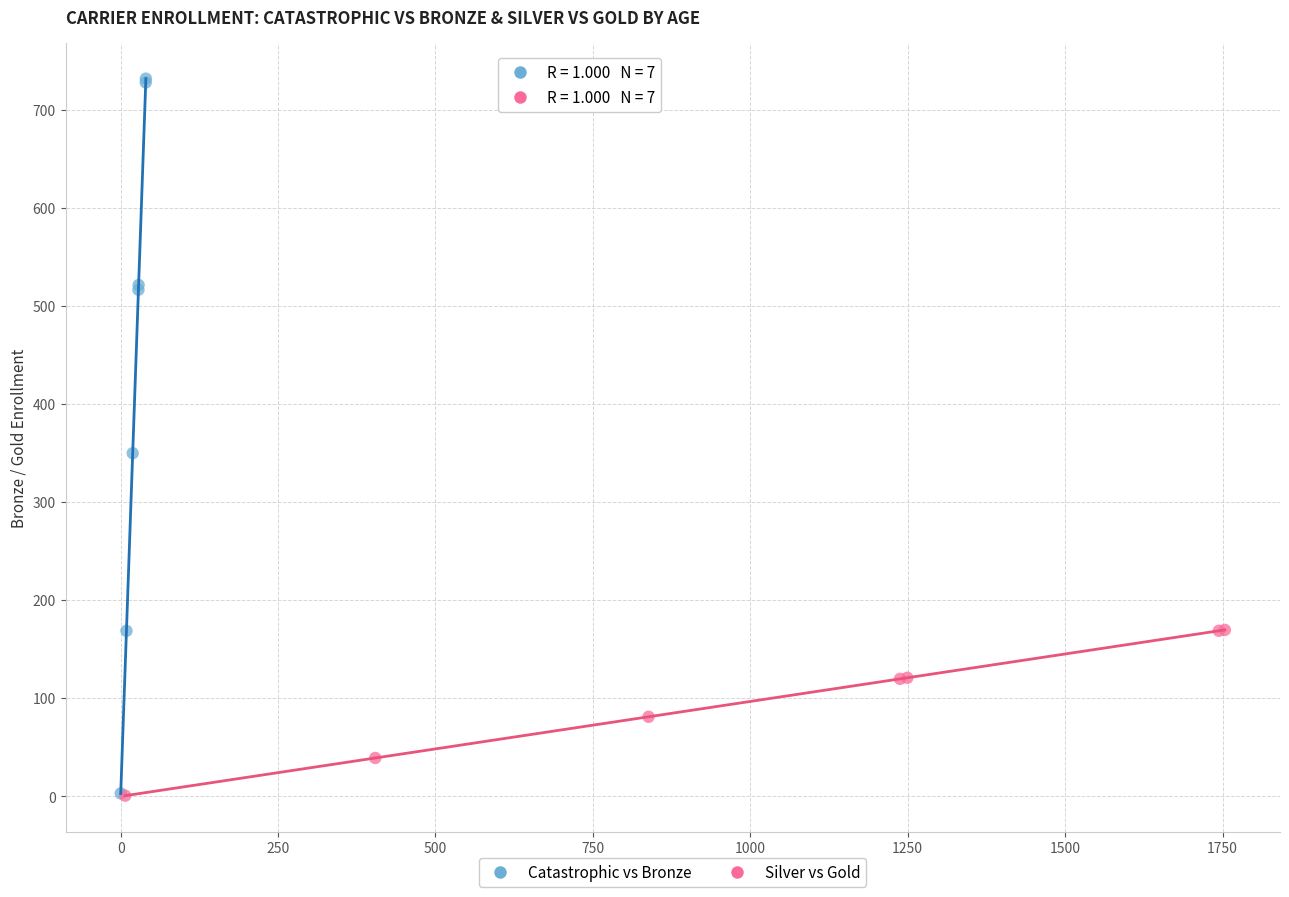

Which series contains the highest Y value?

Catastrophic vs Bronze